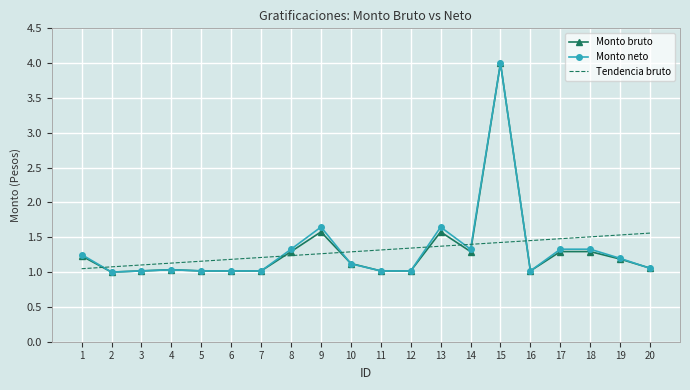

What is the total value across all series at 18?

4.1